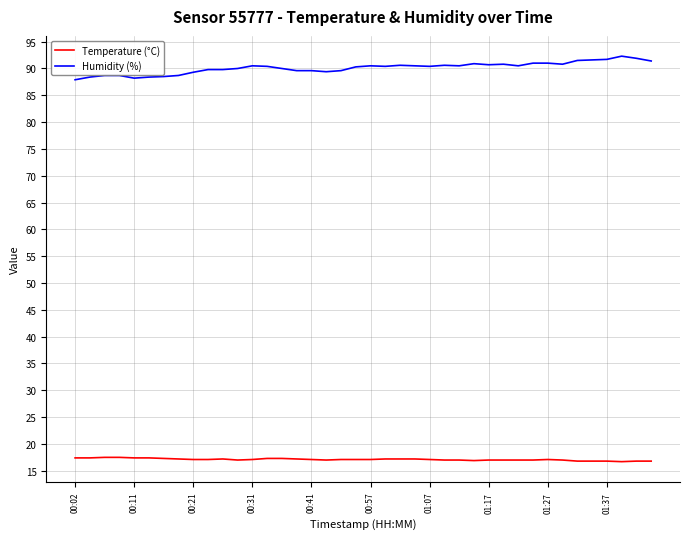

Which series has the largest total across all categories?

Humidity (%)